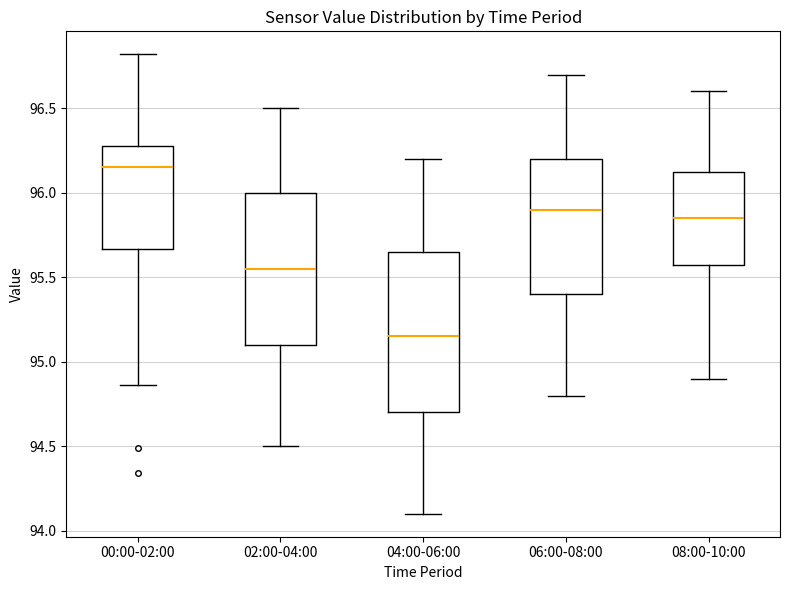

Which box's median line is the lowest?

04:00-06:00